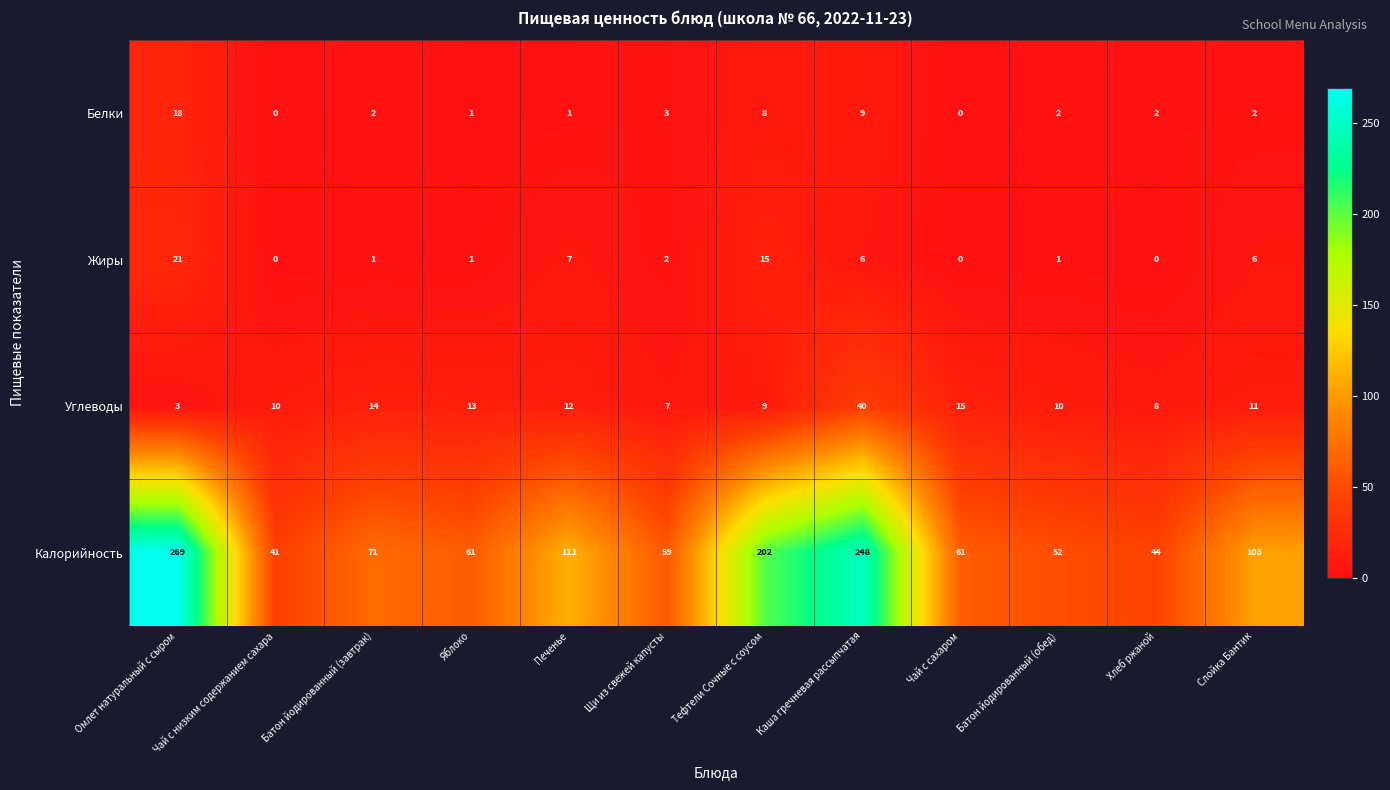

What is the average value of the Углеводы series?

13